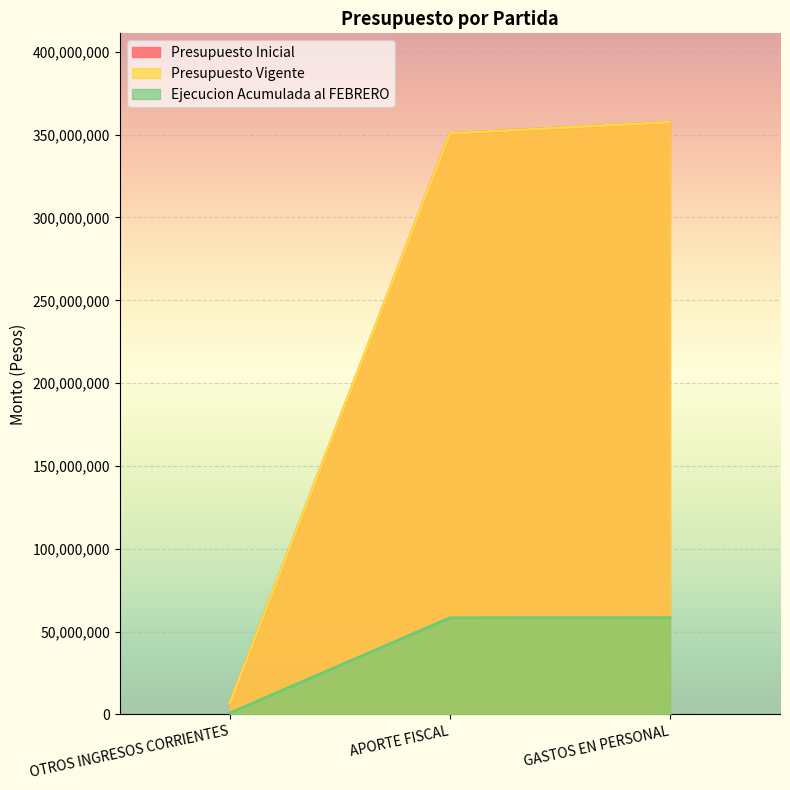

How many values in the Ejecucion Acumulada al FEBRERO series are below 58355329?

1